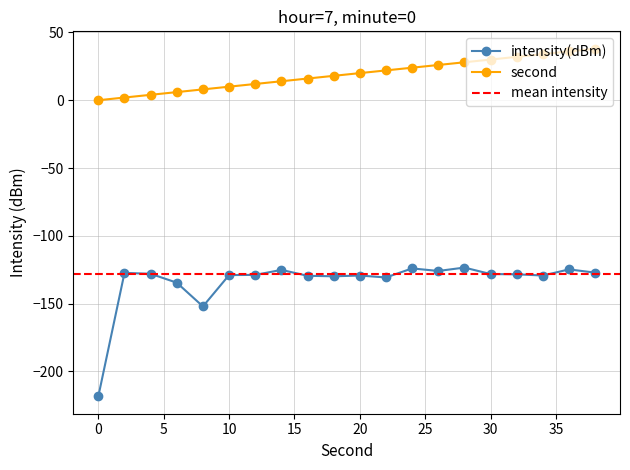

Reading left to right, list all the values displayed in this chart.

intensity(dBm): 0=-218.4	2=-127.3	4=-128.0	6=-134.6	8=-152.1	10=-128.9	12=-128.8	14=-125.1	16=-129.5	18=-129.8	20=-129.3	22=-130.7	24=-124.0	26=-125.9	28=-123.4	30=-128.2	32=-128.4	34=-129.3	36=-124.8	38=-127.1
second: 0=0.0	2=2.0	4=4.0	6=6.0	8=8.0	10=10.0	12=12.0	14=14.0	16=16.0	18=18.0	20=20.0	22=22.0	24=24.0	26=26.0	28=28.0	30=30.0	32=32.0	34=34.0	36=36.0	38=38.0